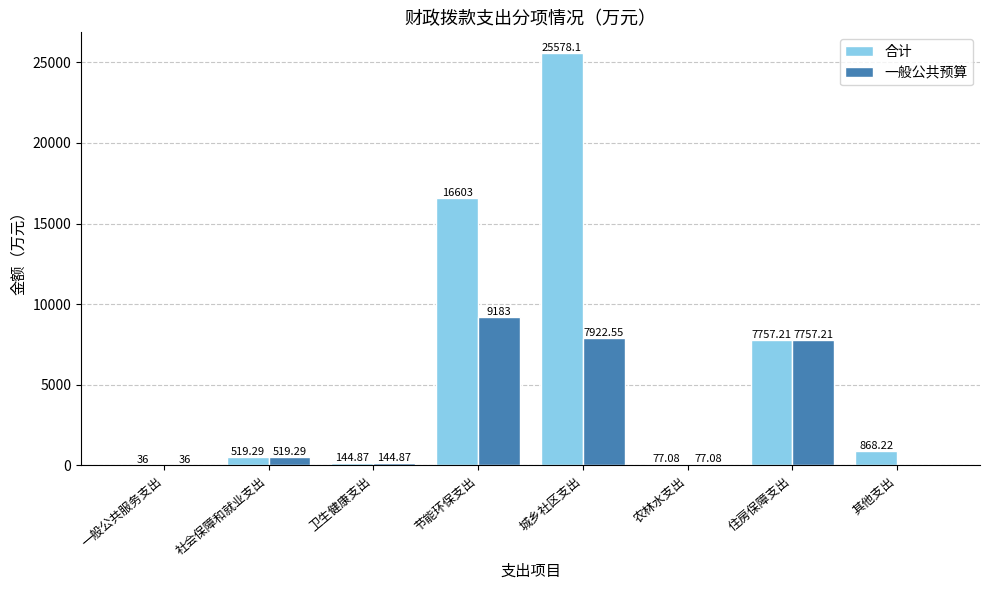

What is the approximate value of 合计 at 住房保障支出?

7757.2